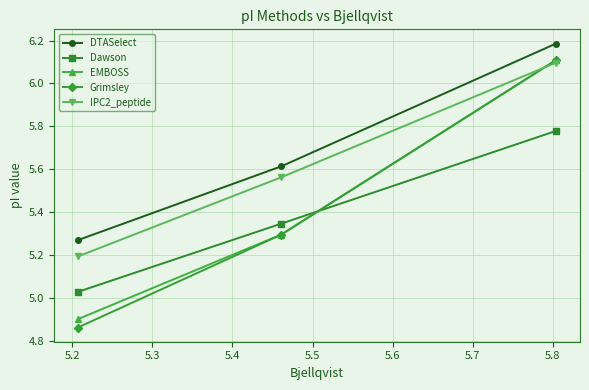

At how many categories does at least one series exceed 5?

3